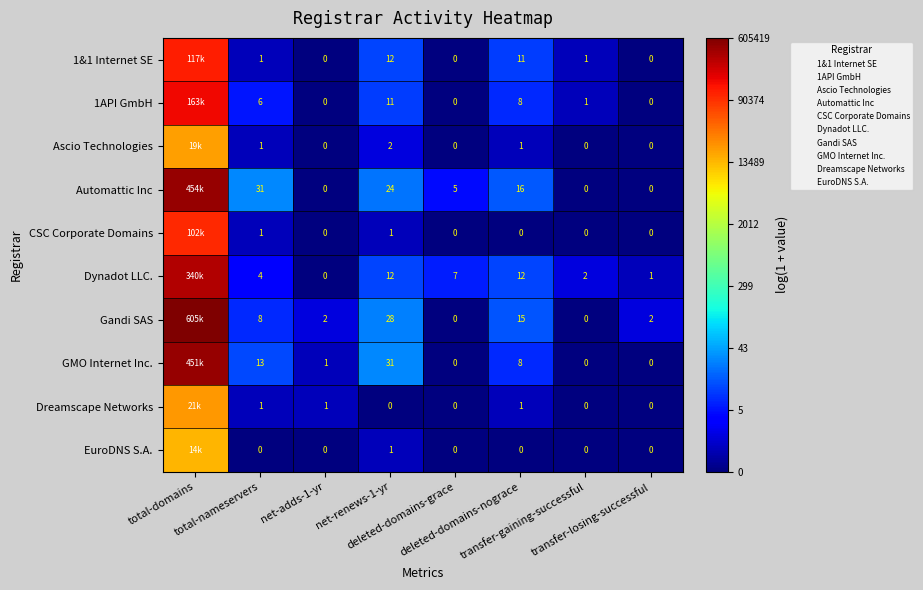

Between total-nameservers and transfer-losing-successful, which series saw the biggest shift?

Automattic Inc